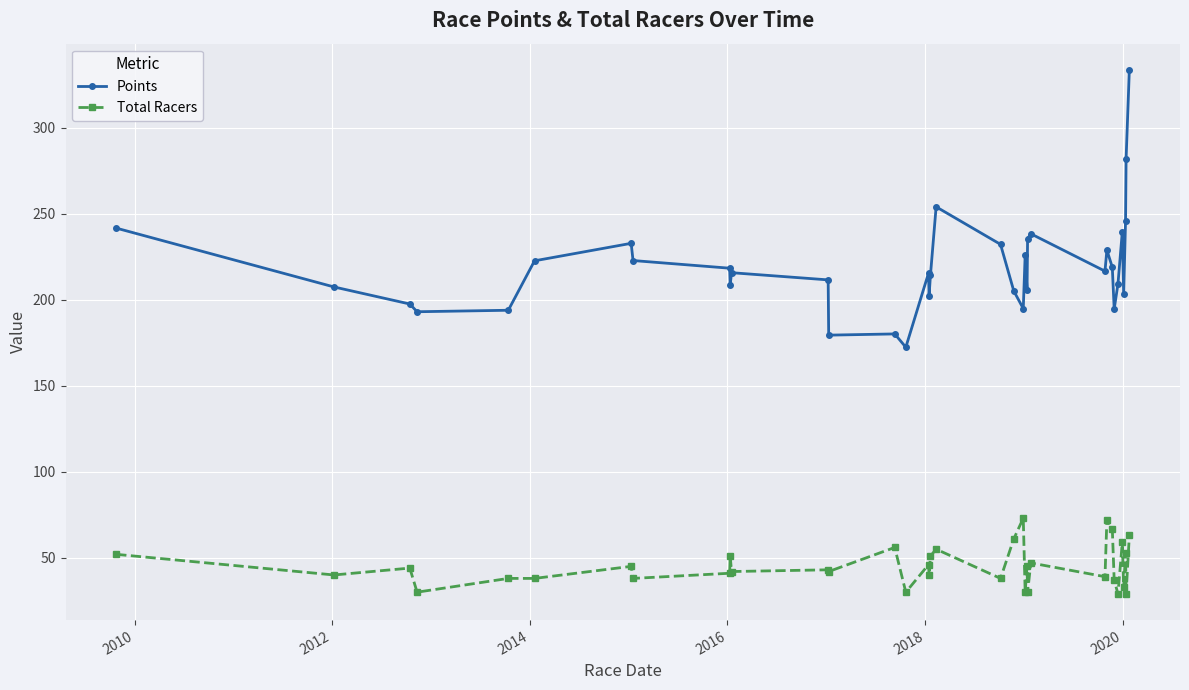

True or false: Total Racers has more than 1 interior local peaks.

True